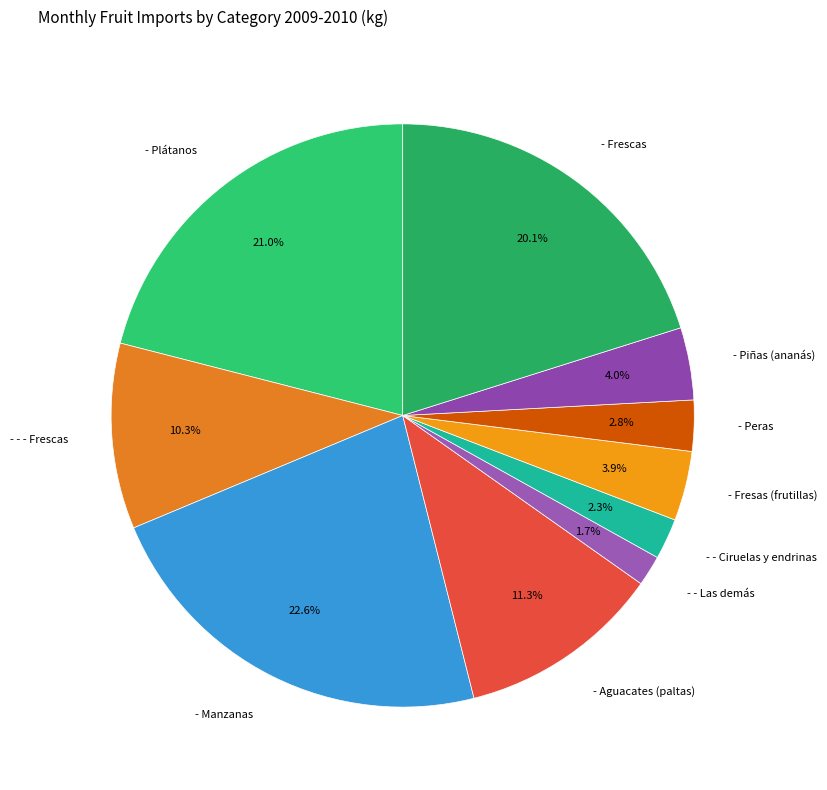

How many segments does this pie chart have?

10